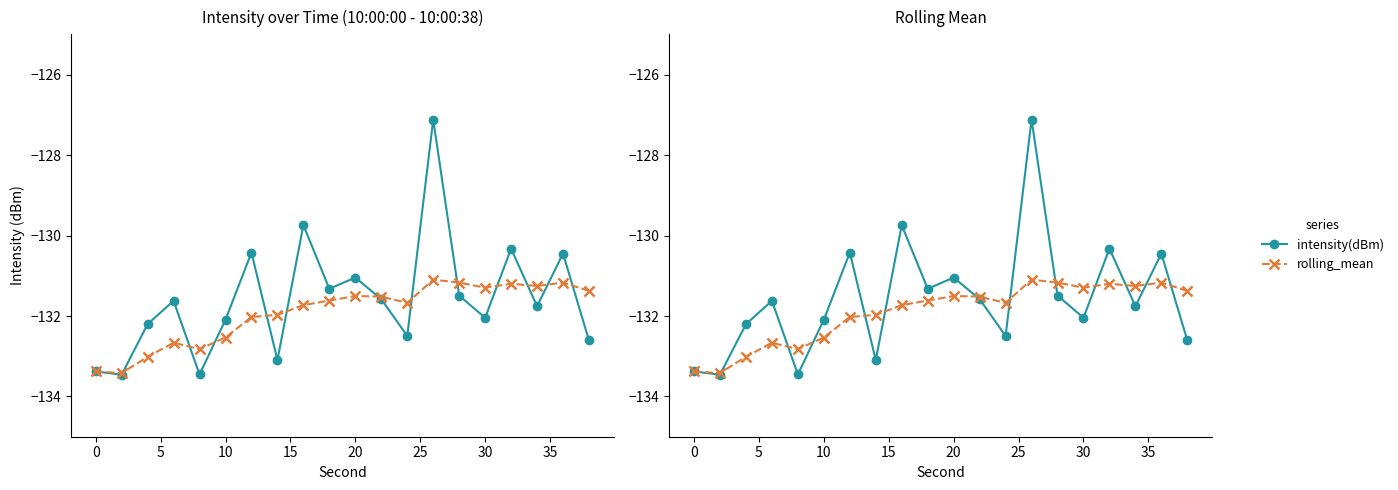

How many times do rolling_mean and intensity(dBm) cross each other?

12